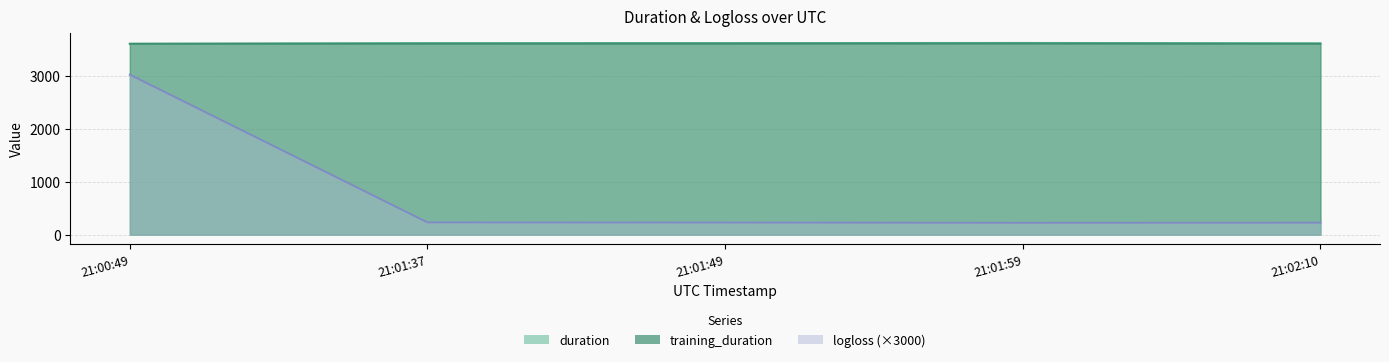

What is the spread (max minus min) of values at 21:01:49?

3387.2